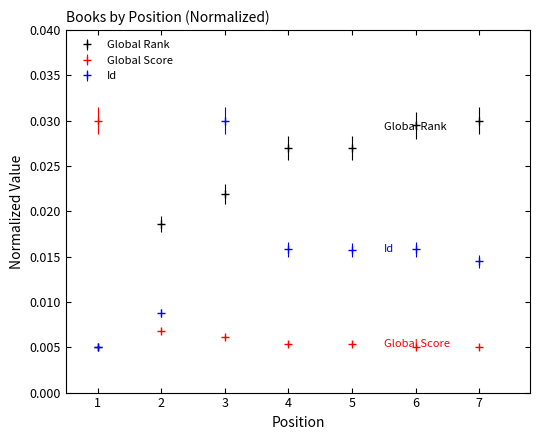

Which series ends up on top after the final intersection of Global Score and Id?

Id